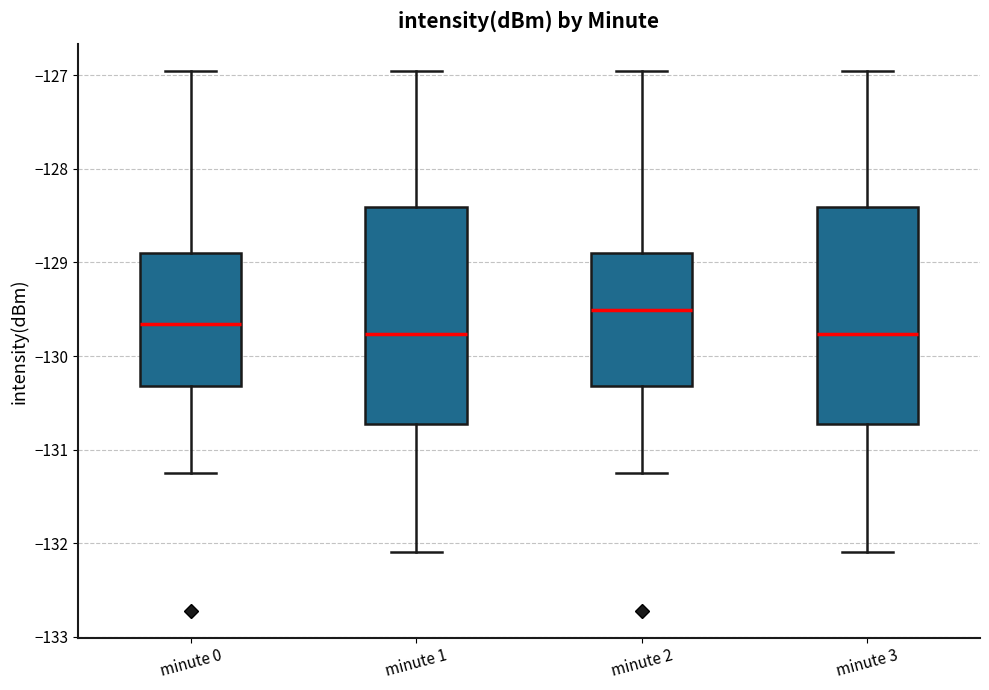

Reading left to right, read every box against the y-axis: the position of its median line, the range the box covers, and the ends of its whiskers. The values are not printed on the chart, so give them approximately, as read against the axis.

minute 0: median -129.7, box -130.3 to -128.9, whiskers -131.2 to -127.0
minute 1: median -129.8, box -130.7 to -128.4, whiskers -132.1 to -127.0
minute 2: median -129.5, box -130.3 to -128.9, whiskers -131.2 to -127.0
minute 3: median -129.8, box -130.7 to -128.4, whiskers -132.1 to -127.0